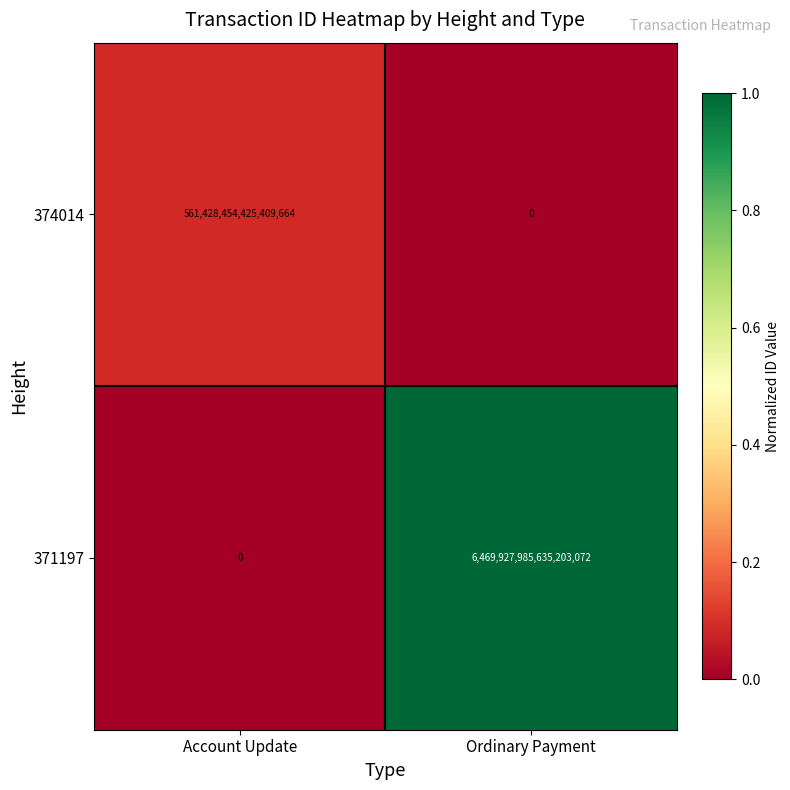

Which label corresponds to the largest value in the chart?

Ordinary Payment